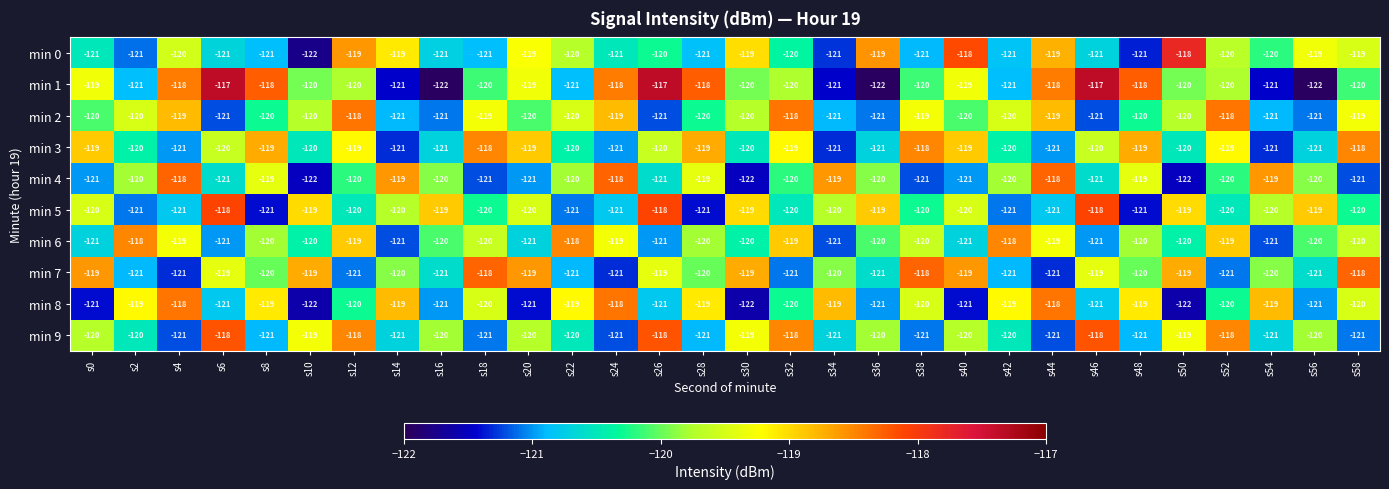

What is the sum of the min 2 values at s56 and s20?

-241